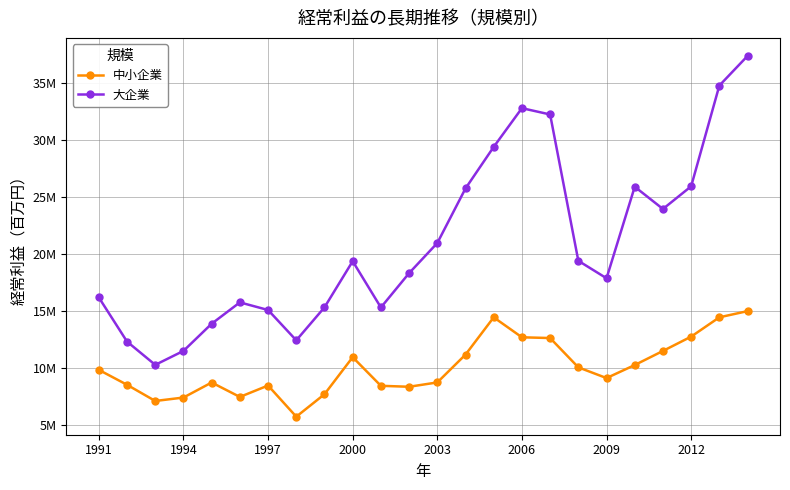

True or false: 大企業 and 中小企業 cross at least once.

False